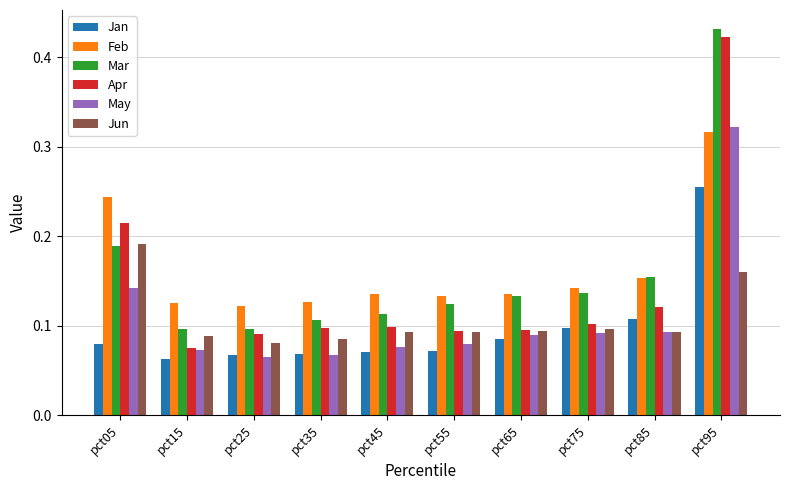

Which series changed the most between pct85 and pct95?

Apr